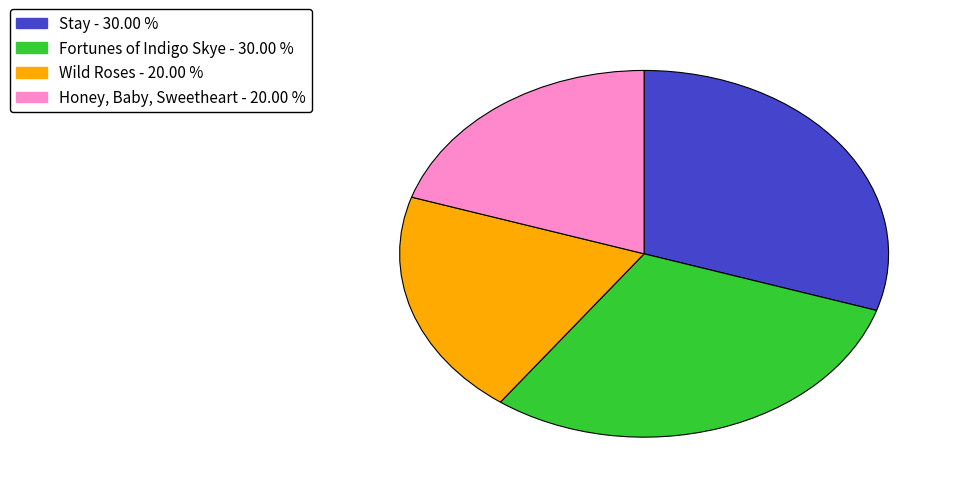

Does any single category account for the majority?

No